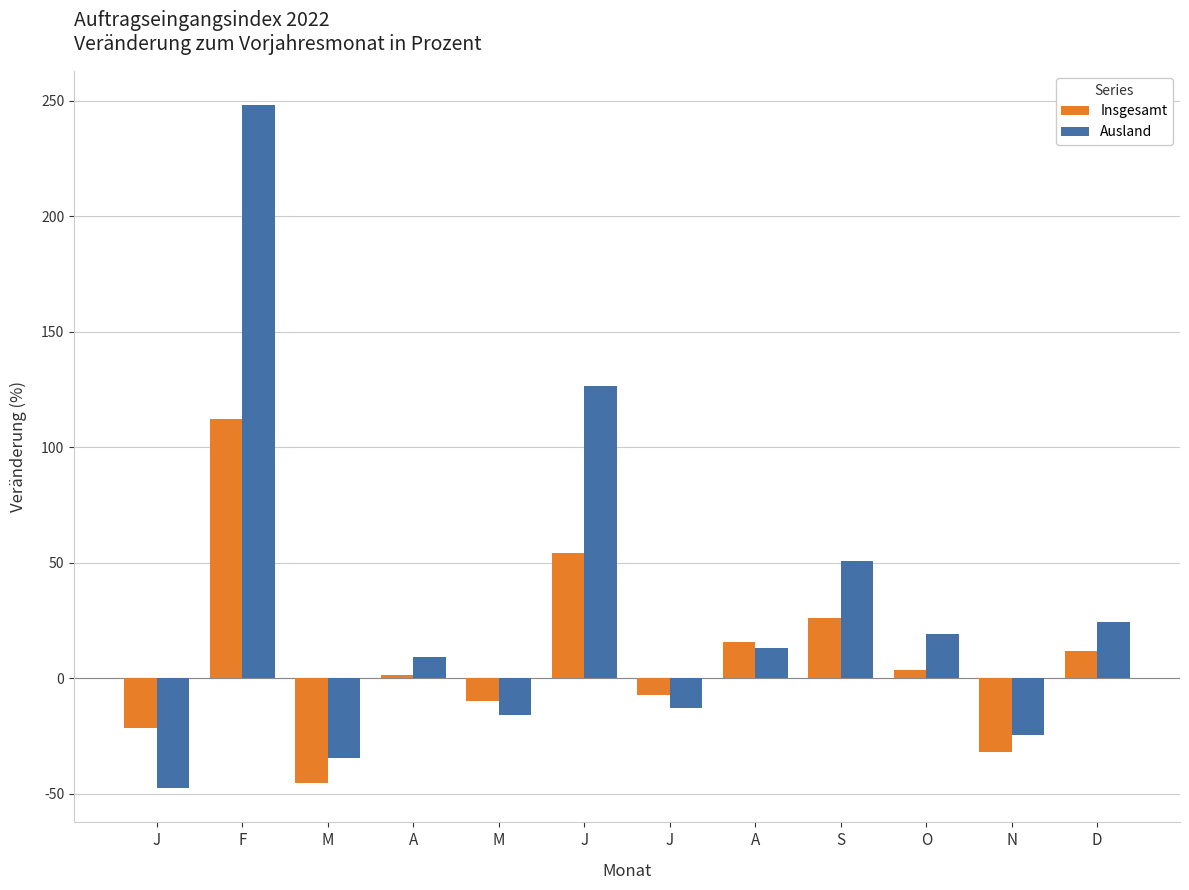

Reading left to right, transcribe all the data shown in this chart.

Insgesamt: -21.8	112.3	-45.6	1.3	-10.1	54.0	-7.4	15.5	25.9	3.4	-32.2	11.8
Ausland: -47.7	248.1	-34.7	9.0	-16.2	126.5	-13.1	12.9	50.5	19.1	-24.6	24.5